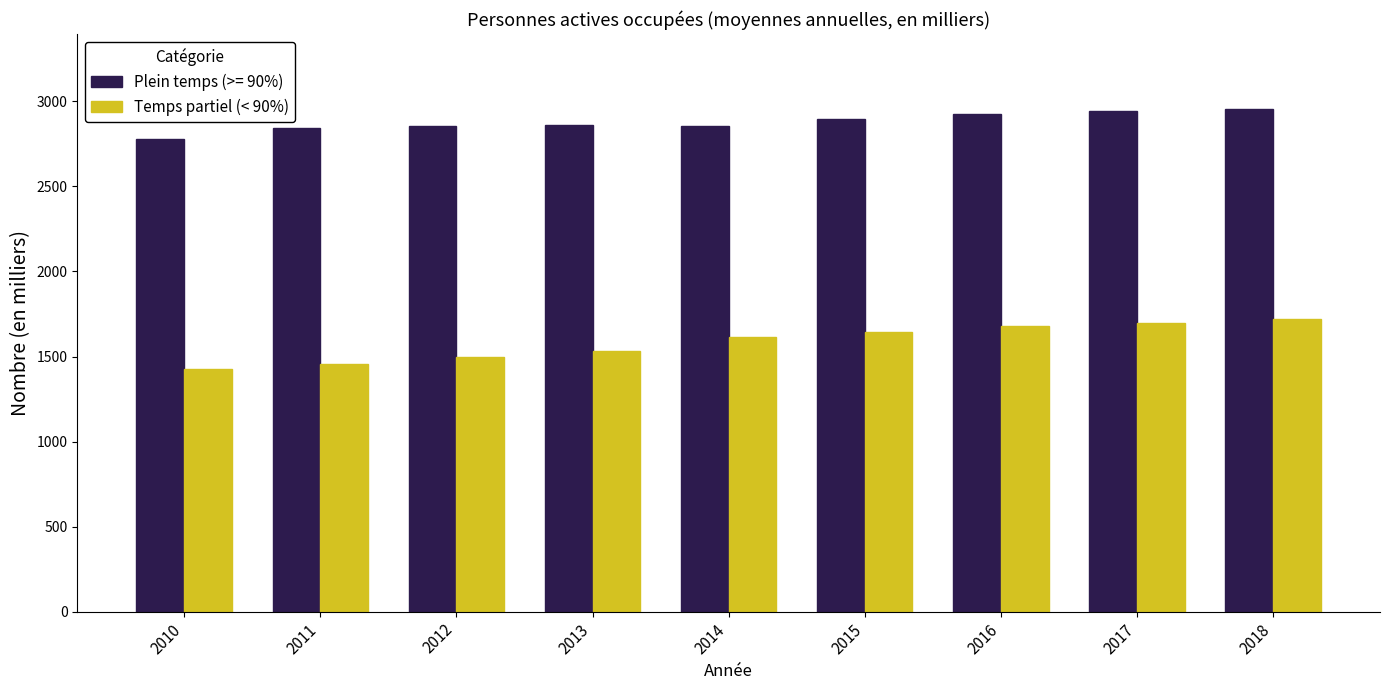

What is the greatest value displayed?

2953.3